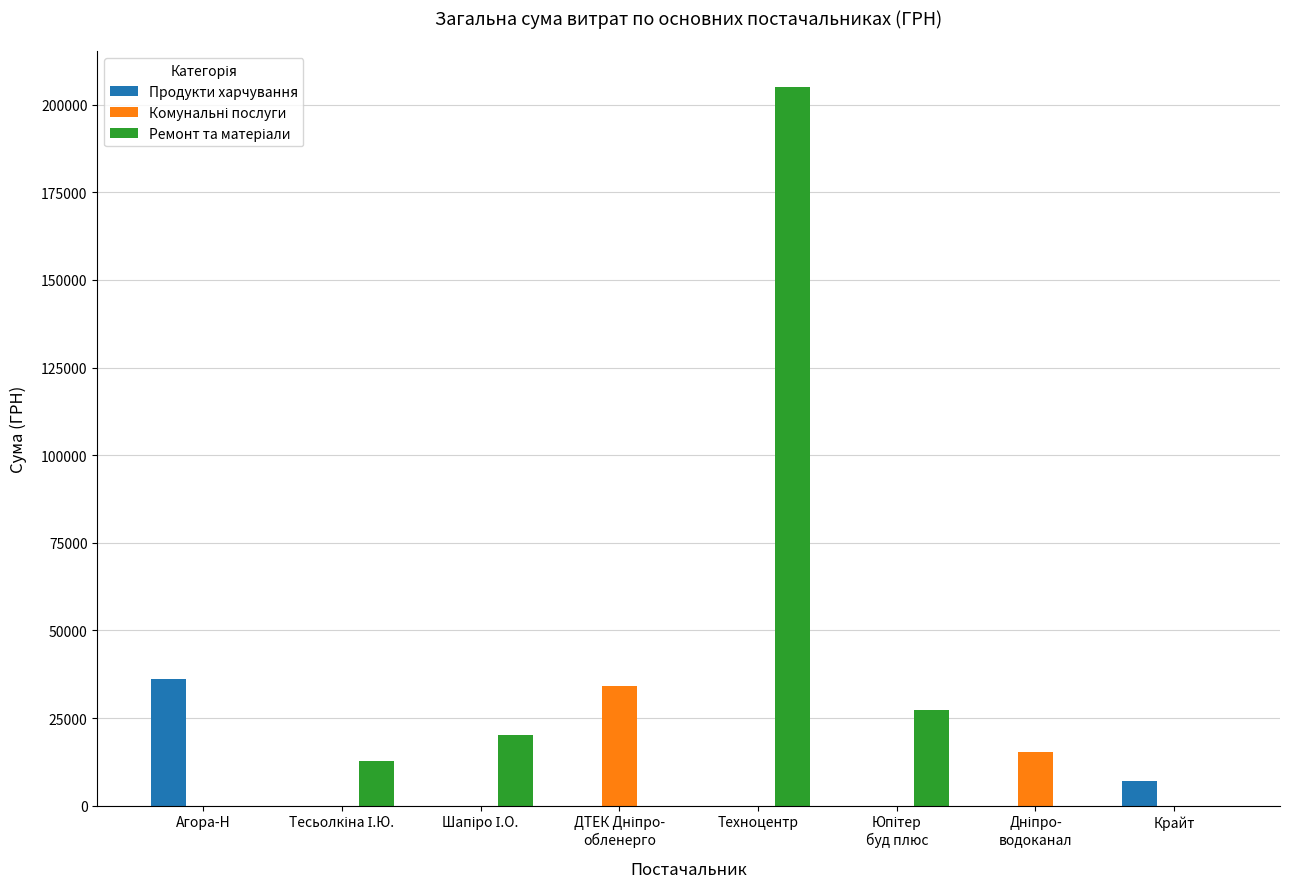

What is the total value across all series at Агора-Н?

36122.0